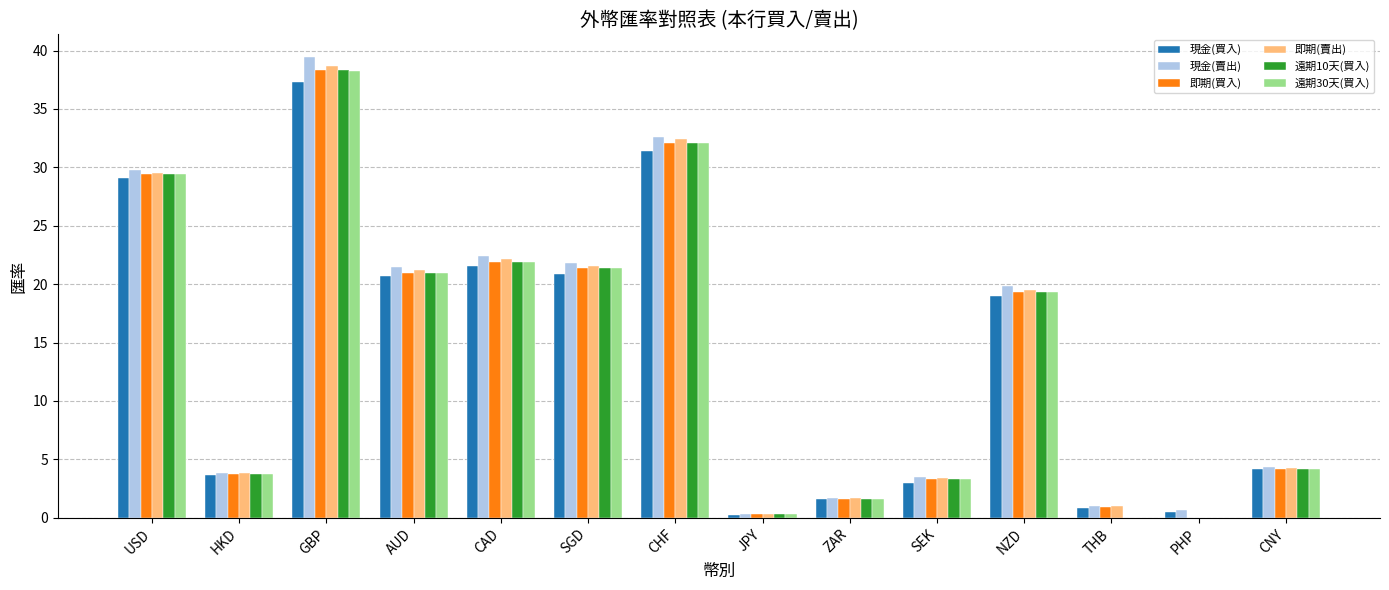

Between USD and PHP, which series saw the biggest shift?

即期(賣出)